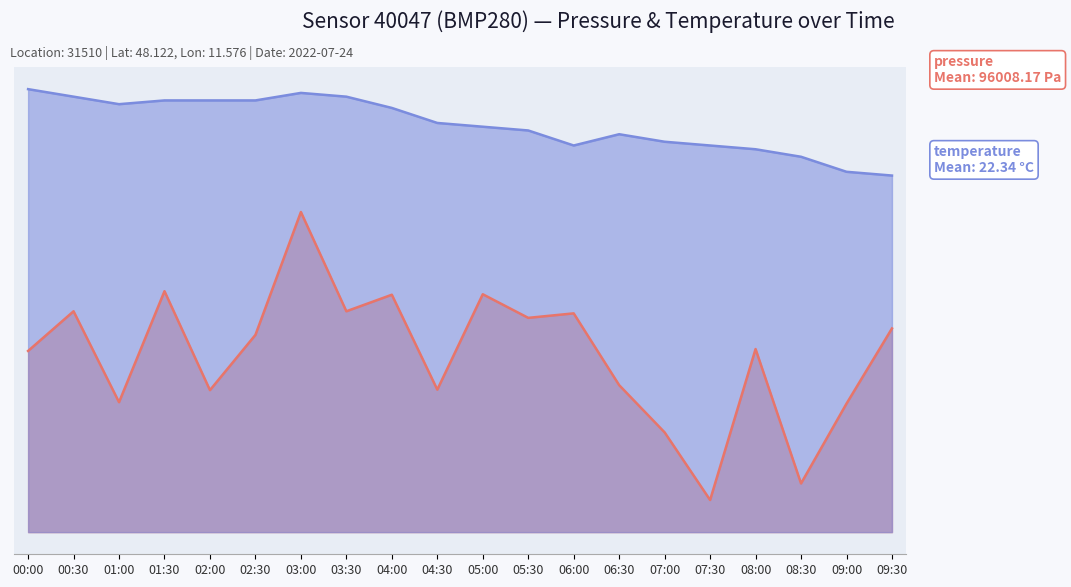

What position from the right is 01:00?

18